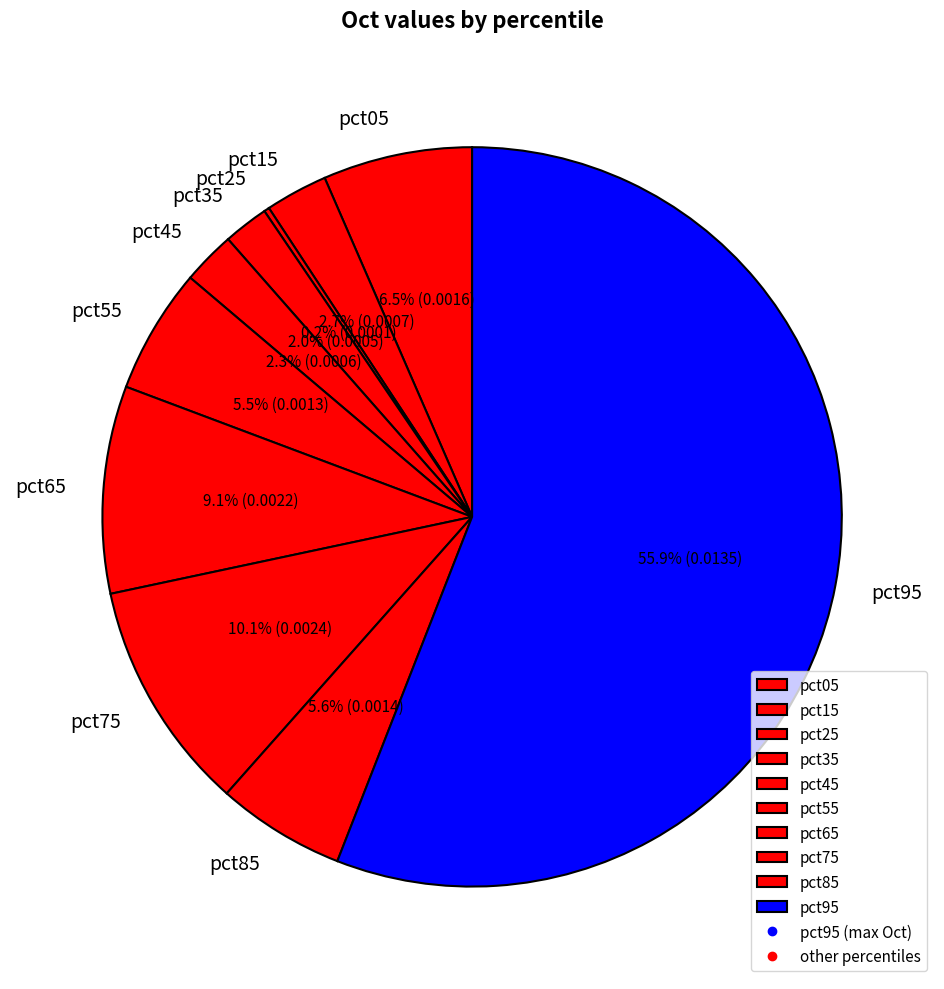

Which slice is the largest?

pct95